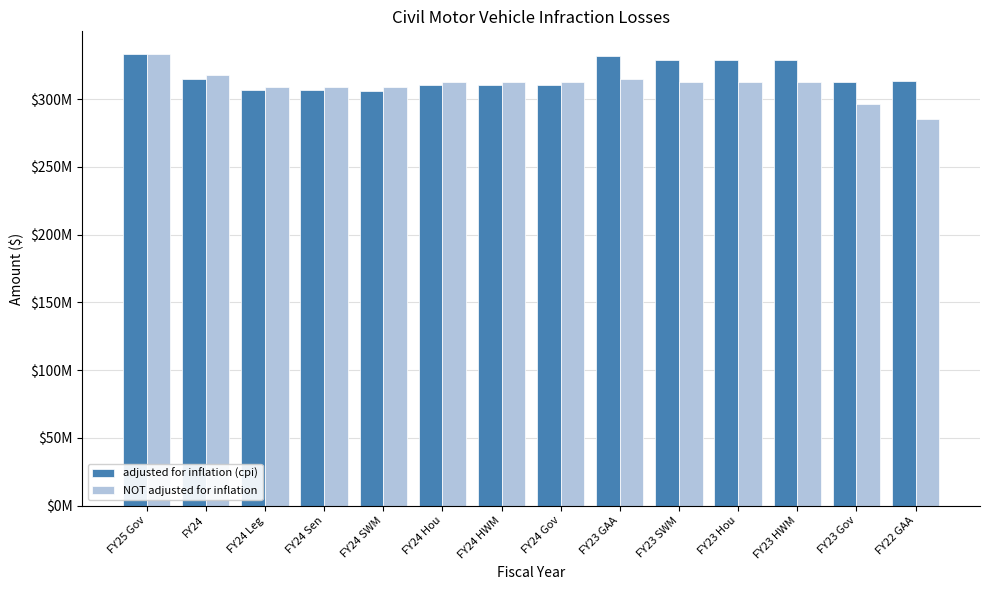

True or false: adjusted for inflation (cpi) has a value of 310088915 at FY24 HWM.

True